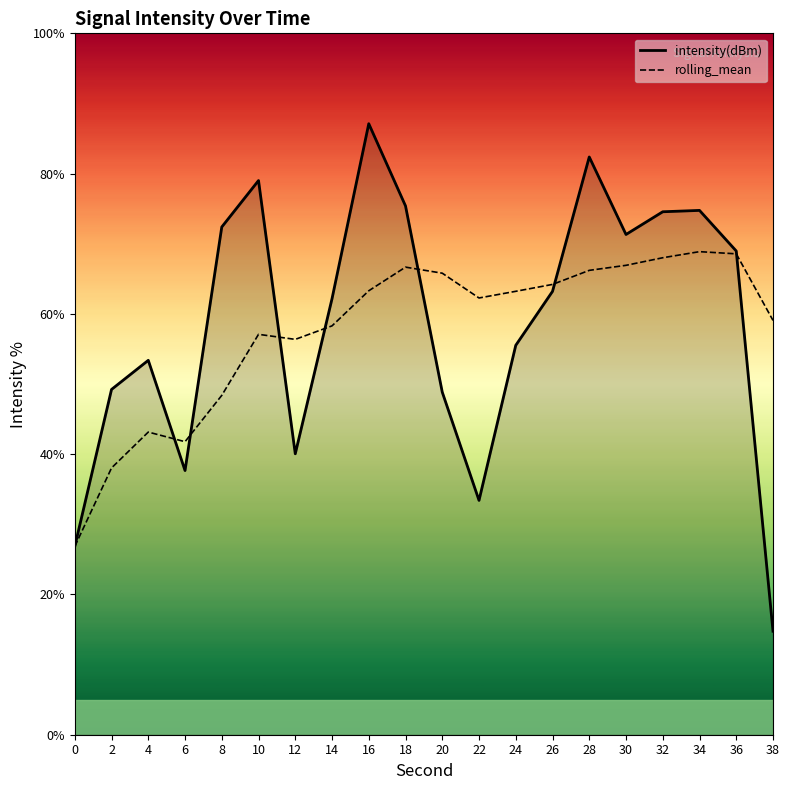

What is the total value across all series at 32?

142.6